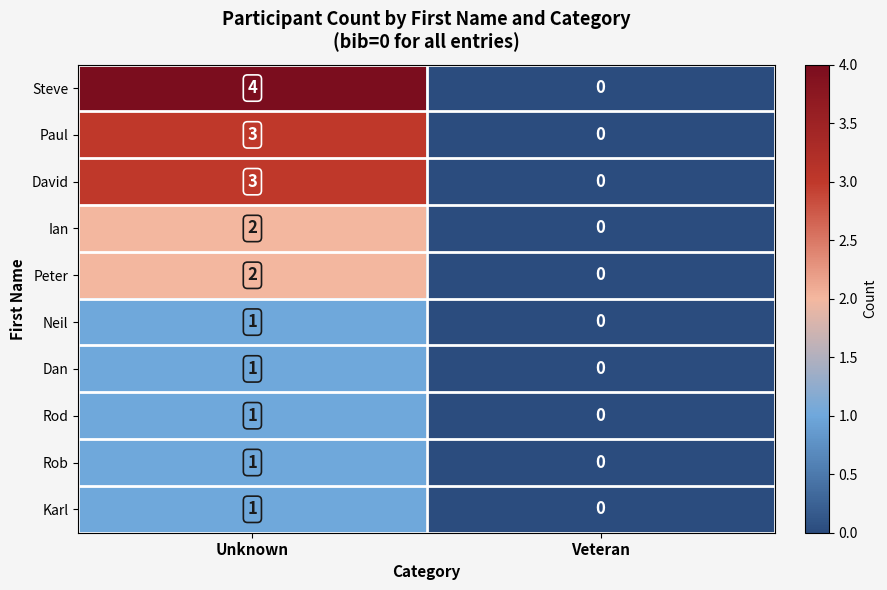

Where is Dan nearest to the value 0?

Veteran